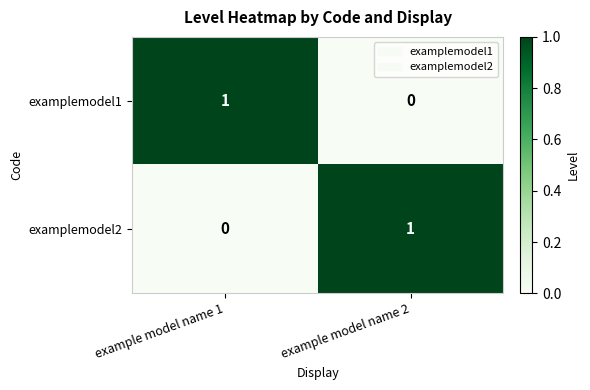

The examplemodel2 series shows 0 at example model name 1. True or false?

True